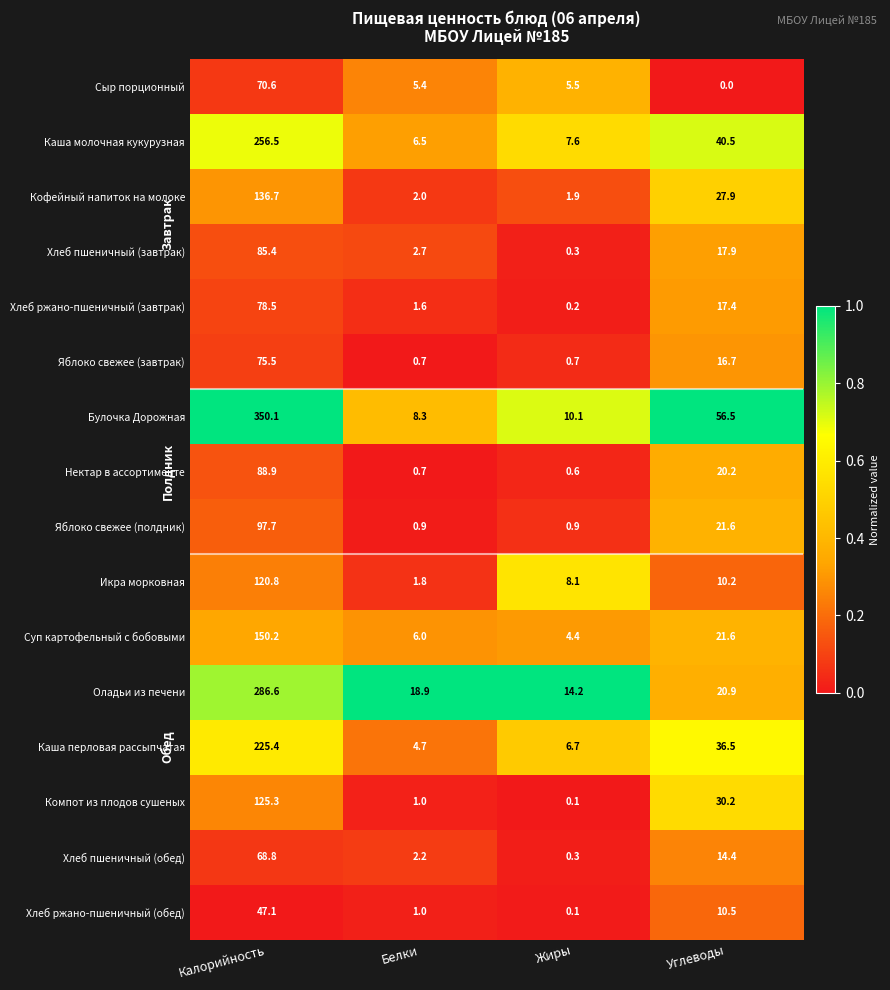

What is the minimum value for Кофейный напиток на молоке?

1.9